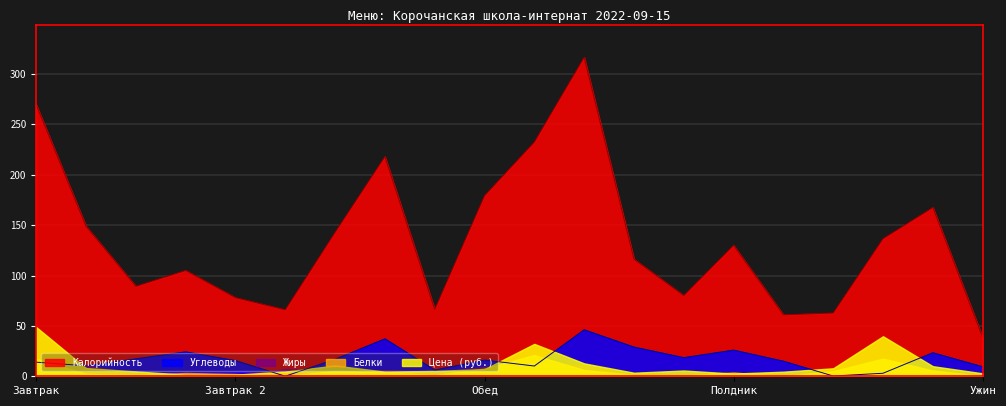

What is the greatest value displayed?

316.5